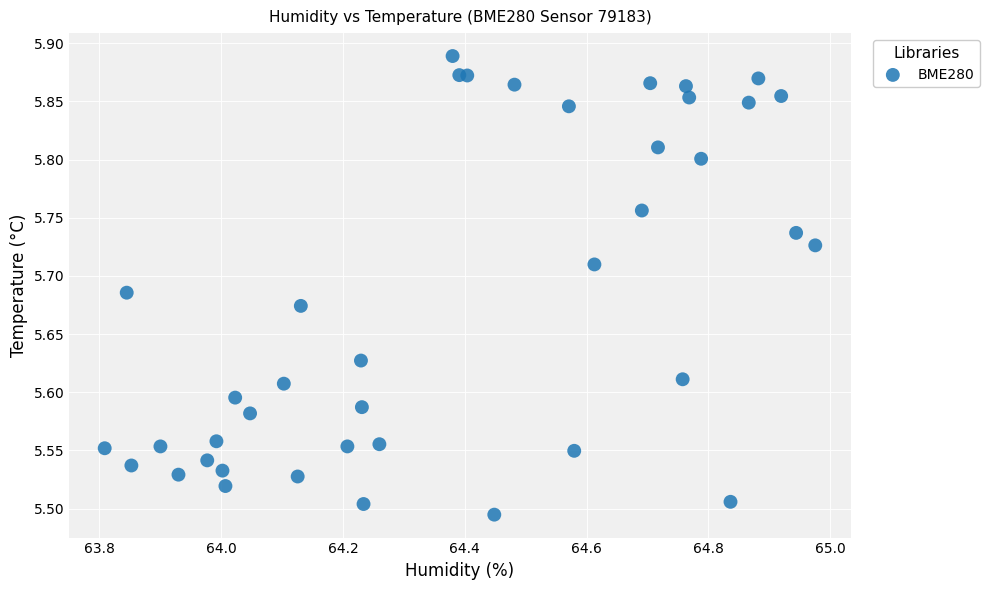

What is the range of Y values (max minus min)?

0.4